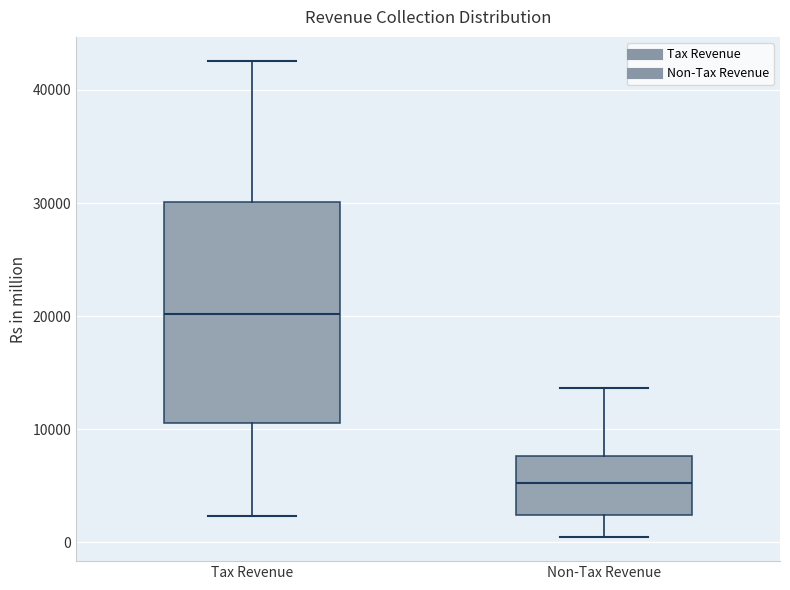

Reading left to right, transcribe this box plot: for each box, give where its median line is, the range the box spans, and where its two whiskers end, as read against the y-axis. The values are not printed on the chart, so give them approximately, as read against the axis.

Tax Revenue: median 20000, box 11000 to 30000, whiskers 2000 to 43000
Non-Tax Revenue: median 5000, box 2000 to 8000, whiskers 0 to 14000